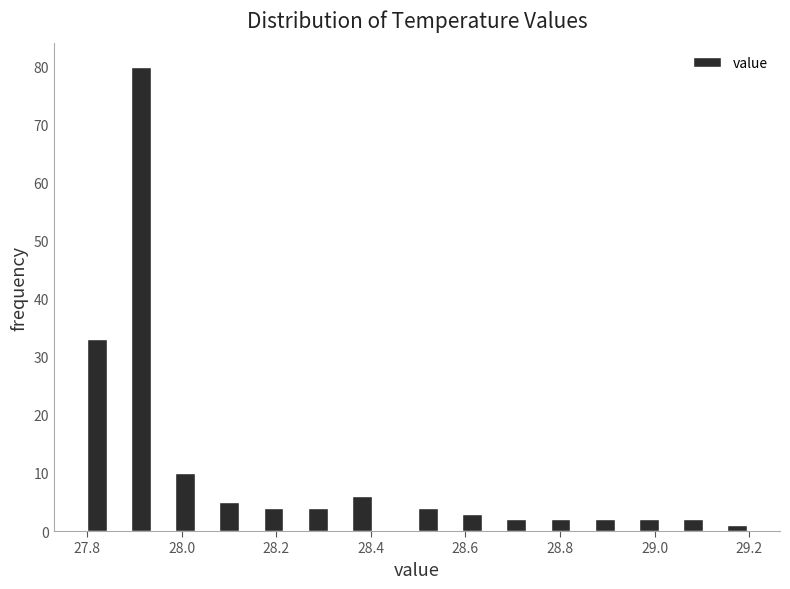

Read against the x-axis, roughly where is the centre of the tallest bar?

27.92